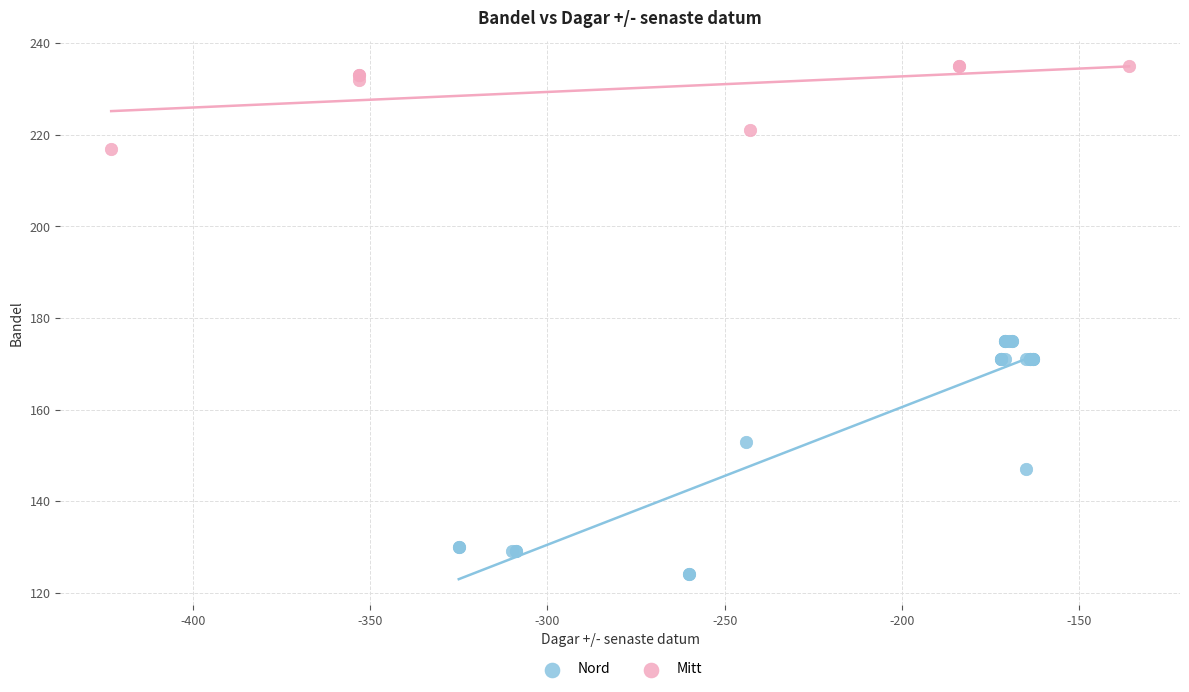

Which series contains the lowest Y value?

Nord